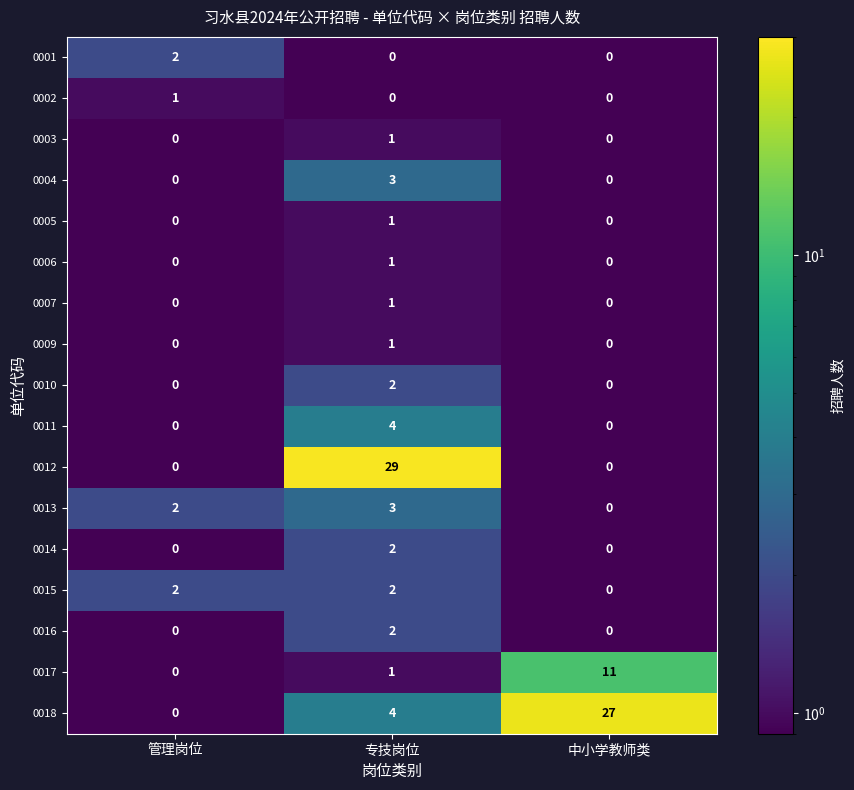

Where is 0018 nearest to the value 13?

专技岗位